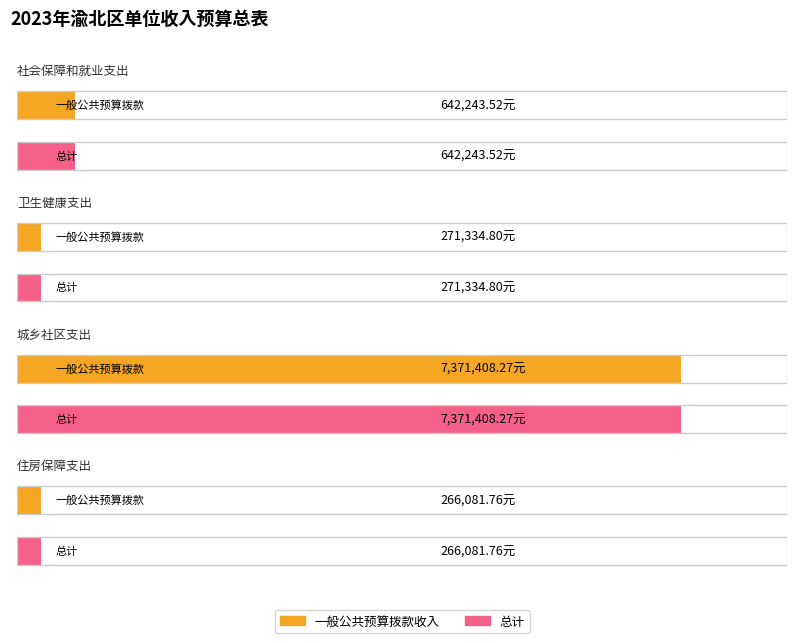

Is it true that 一般公共预算拨款收入 equals 271334.8 at 卫生健康支出?

True